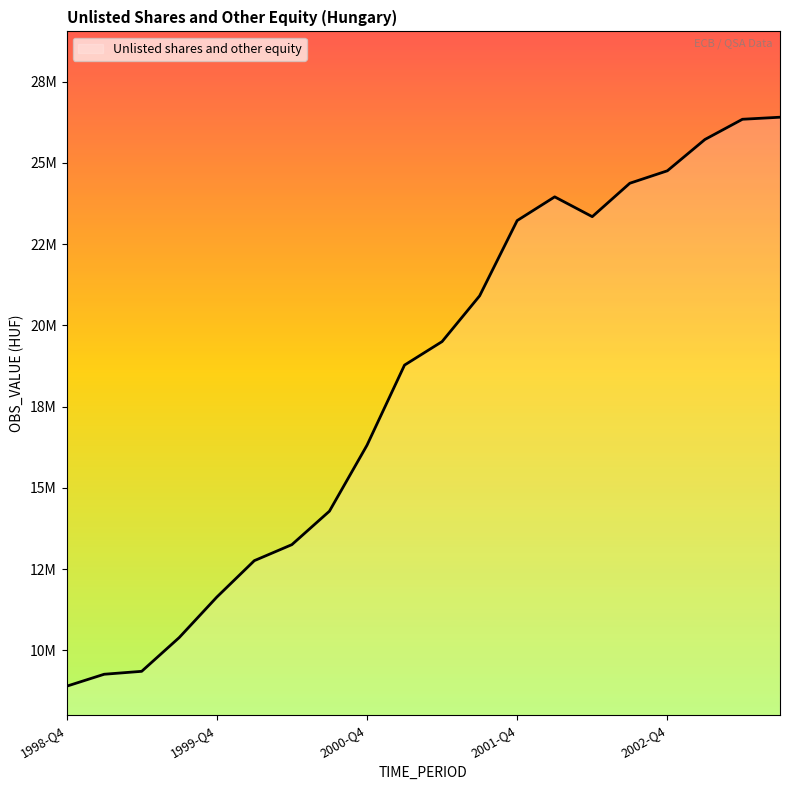

List the labels in order of value, largest first.

2003-Q3, 2003-Q2, 2003-Q1, 2002-Q4, 2002-Q3, 2002-Q1, 2002-Q2, 2001-Q4, 2001-Q3, 2001-Q2, 2001-Q1, 2000-Q4, 2000-Q3, 2000-Q2, 2000-Q1, 1999-Q4, 1999-Q3, 1999-Q2, 1999-Q1, 1998-Q4